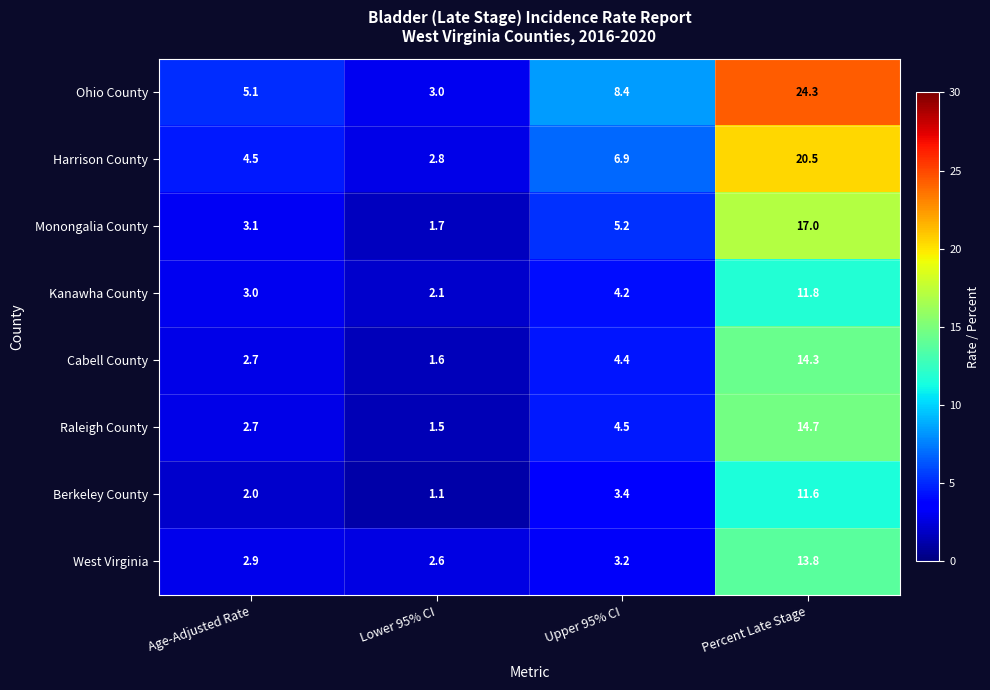

True or false: Ohio County has a value of 5.1 at Lower 95% CI.

False